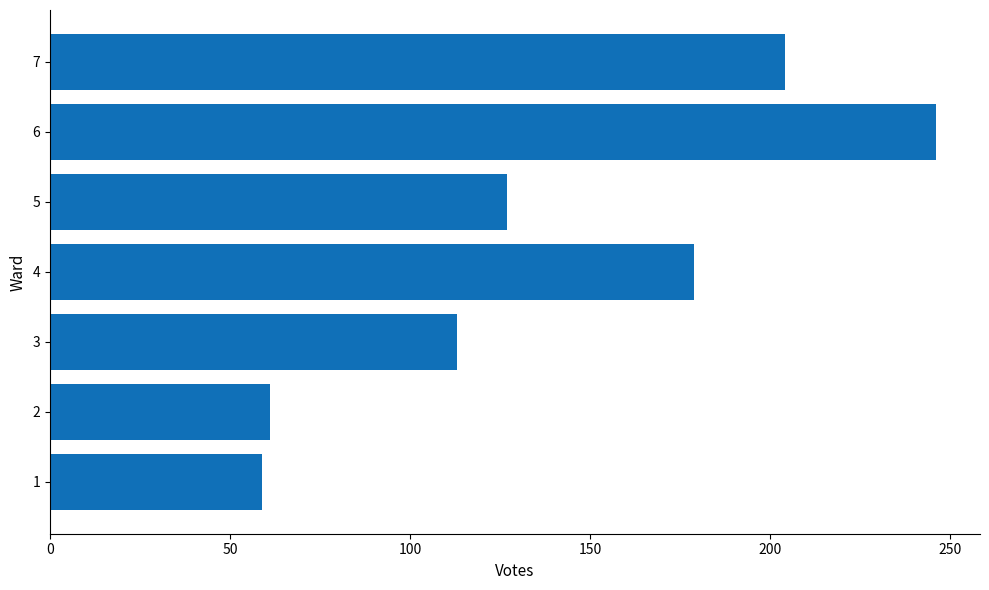

True or false: the data shows 122 at 7.

False